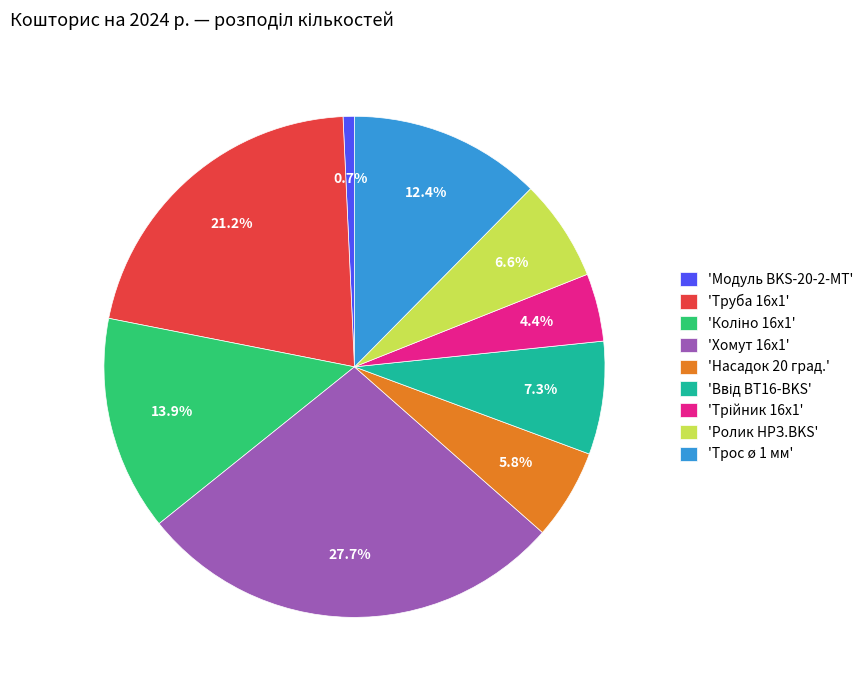

What is the total percentage of 'Трос ø 1 мм' and 'Ролик НРЗ.BKS'?

19.0%